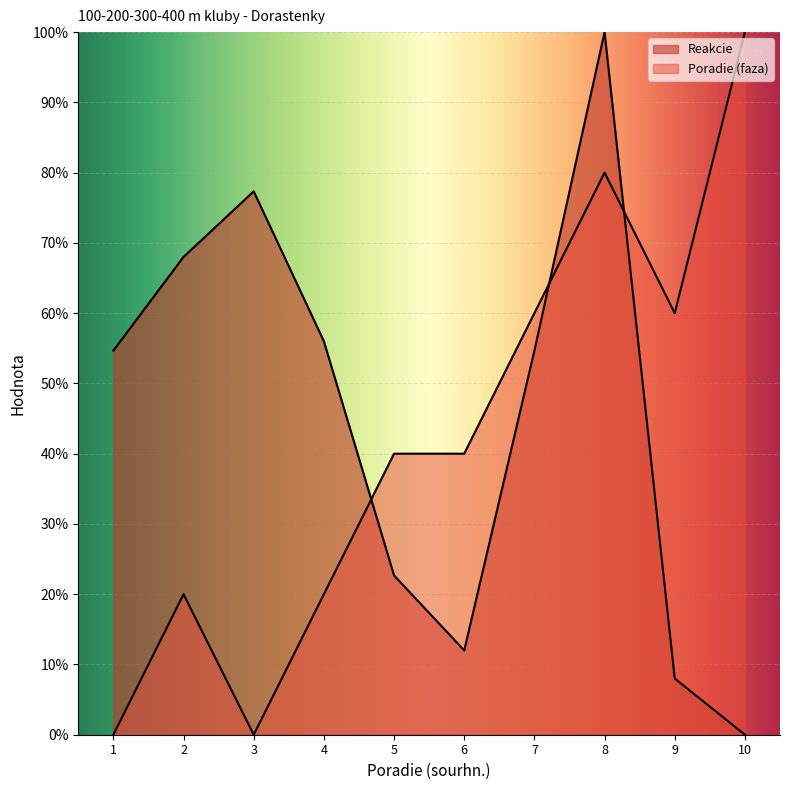

What is the sum of the Reakcie values at 2 and 10?

0.7